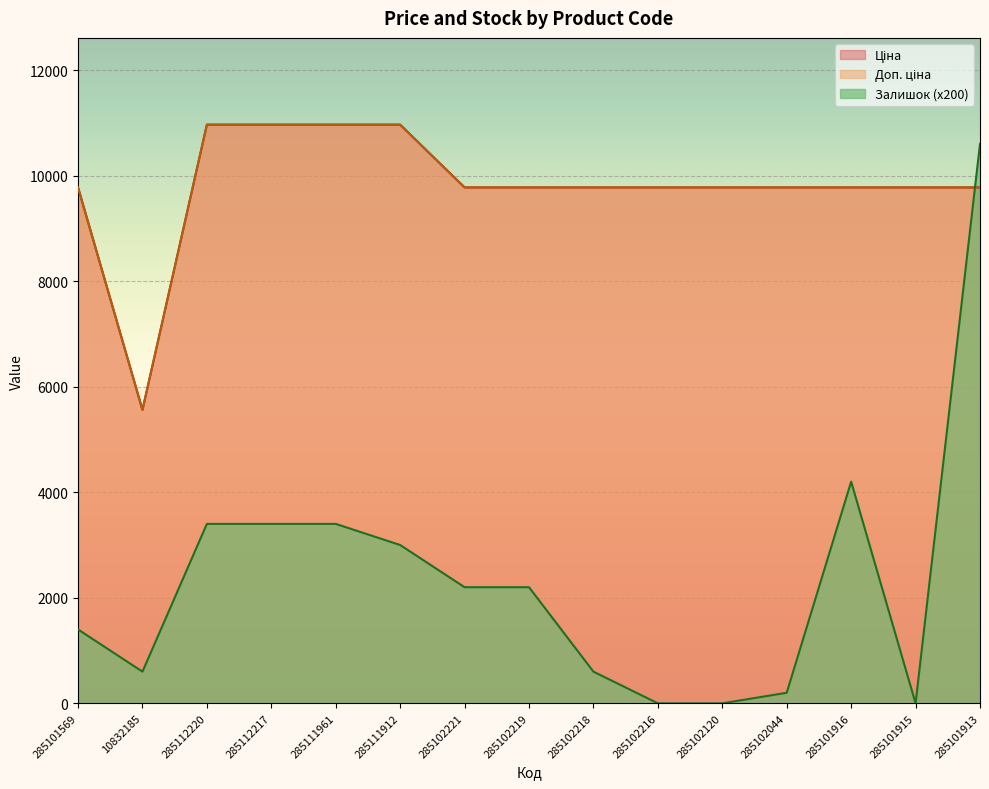

Where does the Доп. ціна series first go above 9775?

285101569